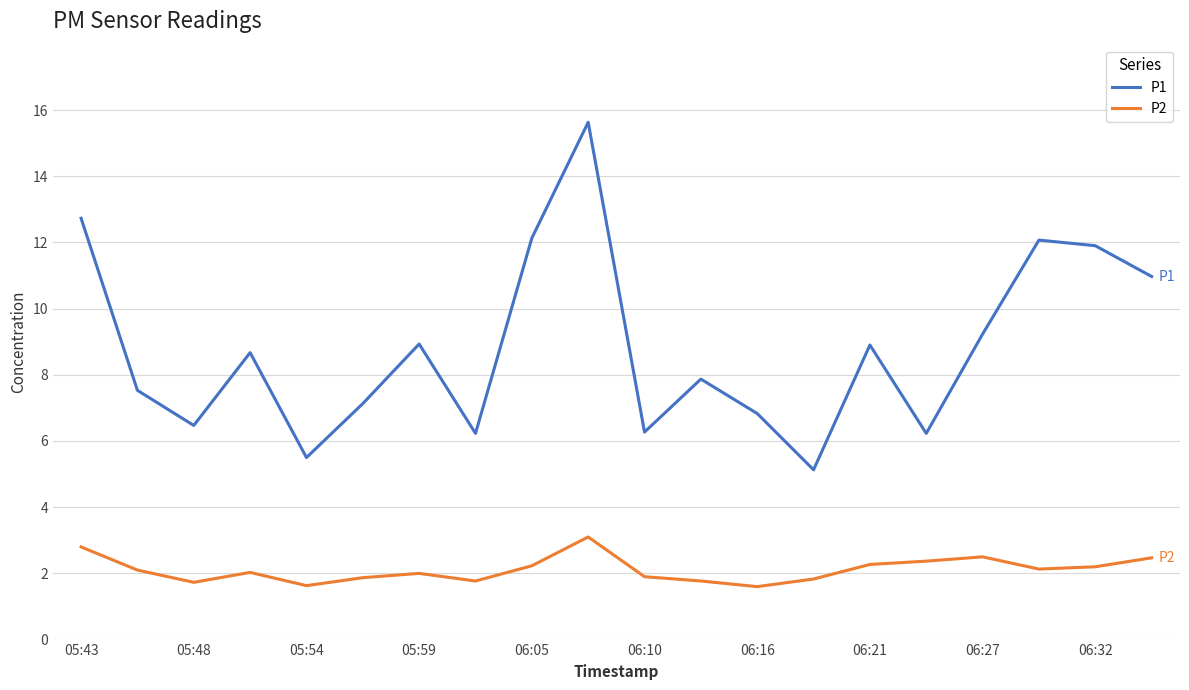

List the series in order of their peak value, highest first.

P1, P2